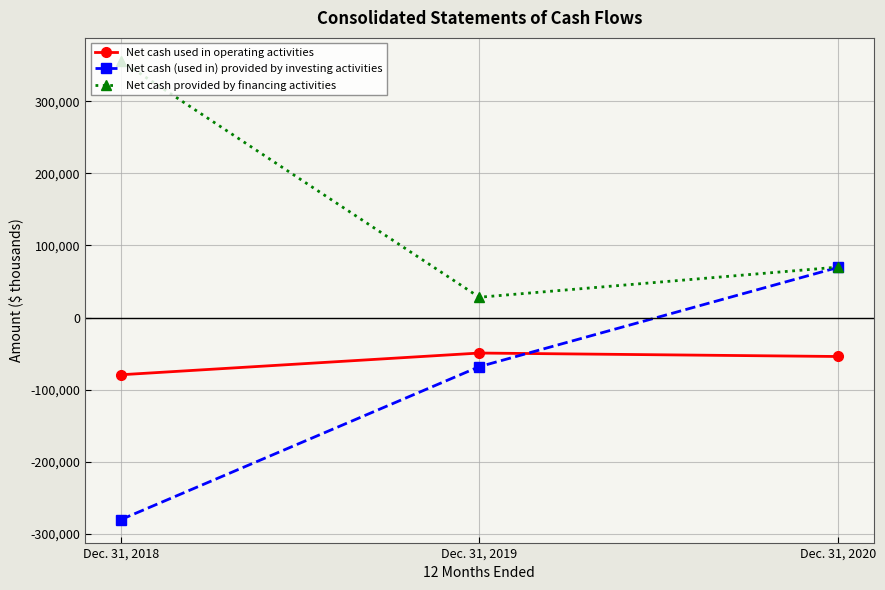

What is the difference between the Net cash provided by financing activities values at Dec. 31, 2020 and Dec. 31, 2018?

286036